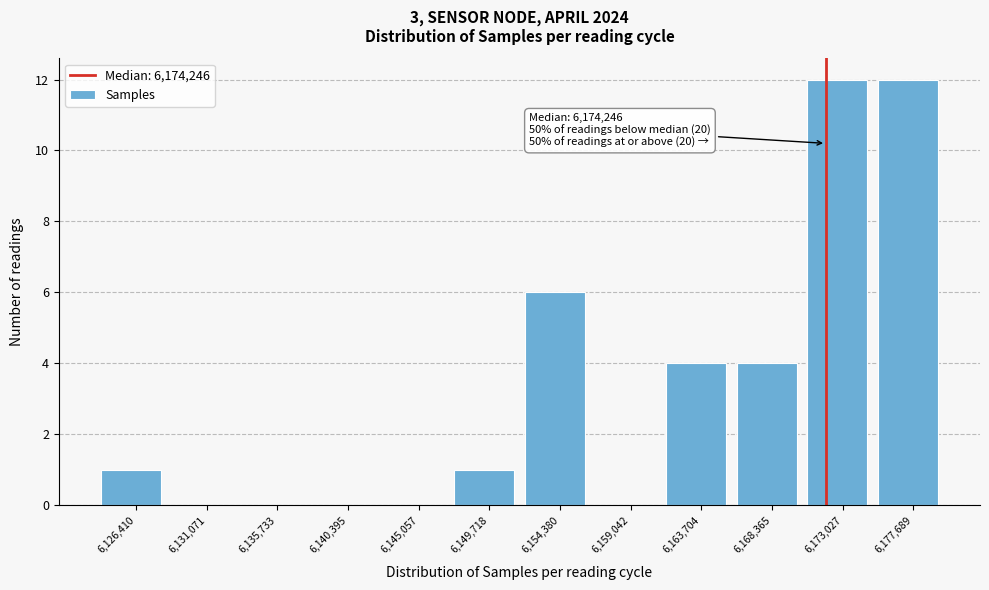

Reading left to right, list all the values displayed in this chart.

6,126,410=1	6,131,071=0	6,135,733=0	6,140,395=0	6,145,057=0	6,149,718=1	6,154,380=6	6,159,042=0	6,163,704=4	6,168,365=4	6,173,027=12	6,177,689=12